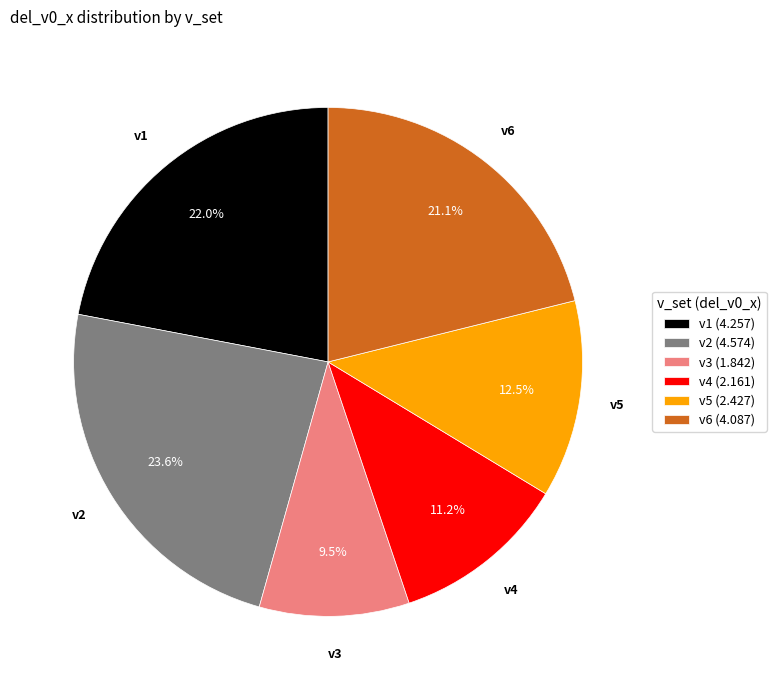

Does v5 account for over 50% of the chart?

No